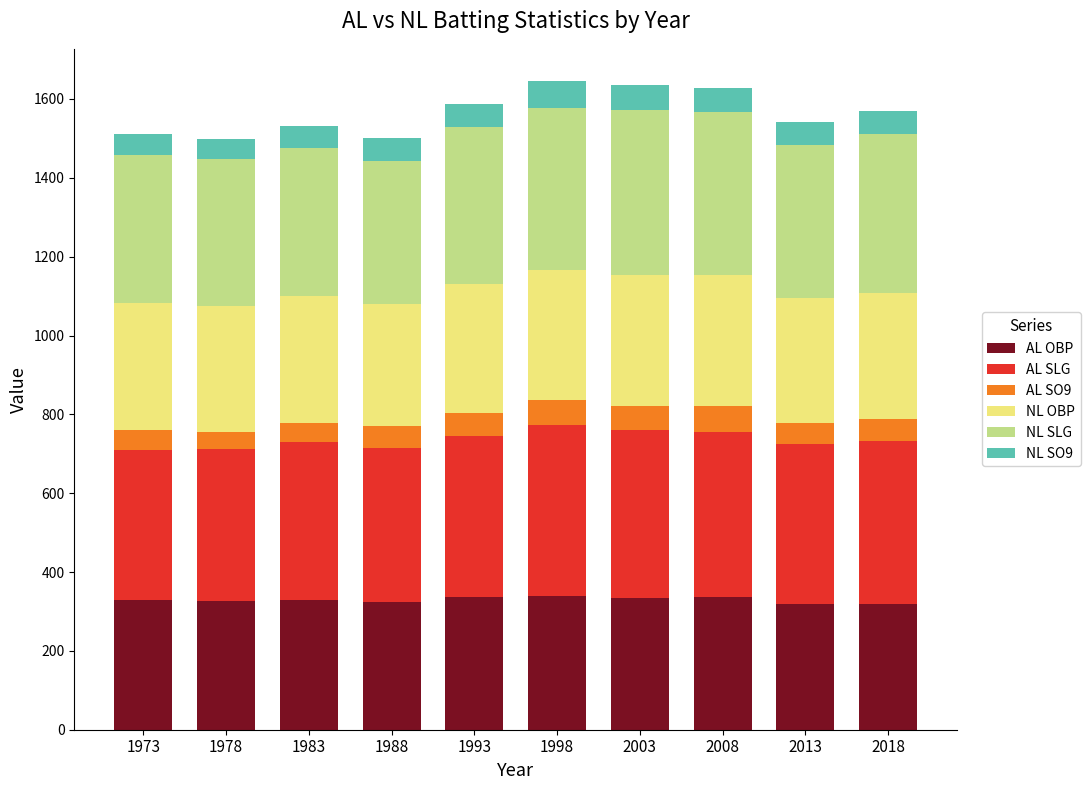

What is the sum of all AL OBP values?

3290